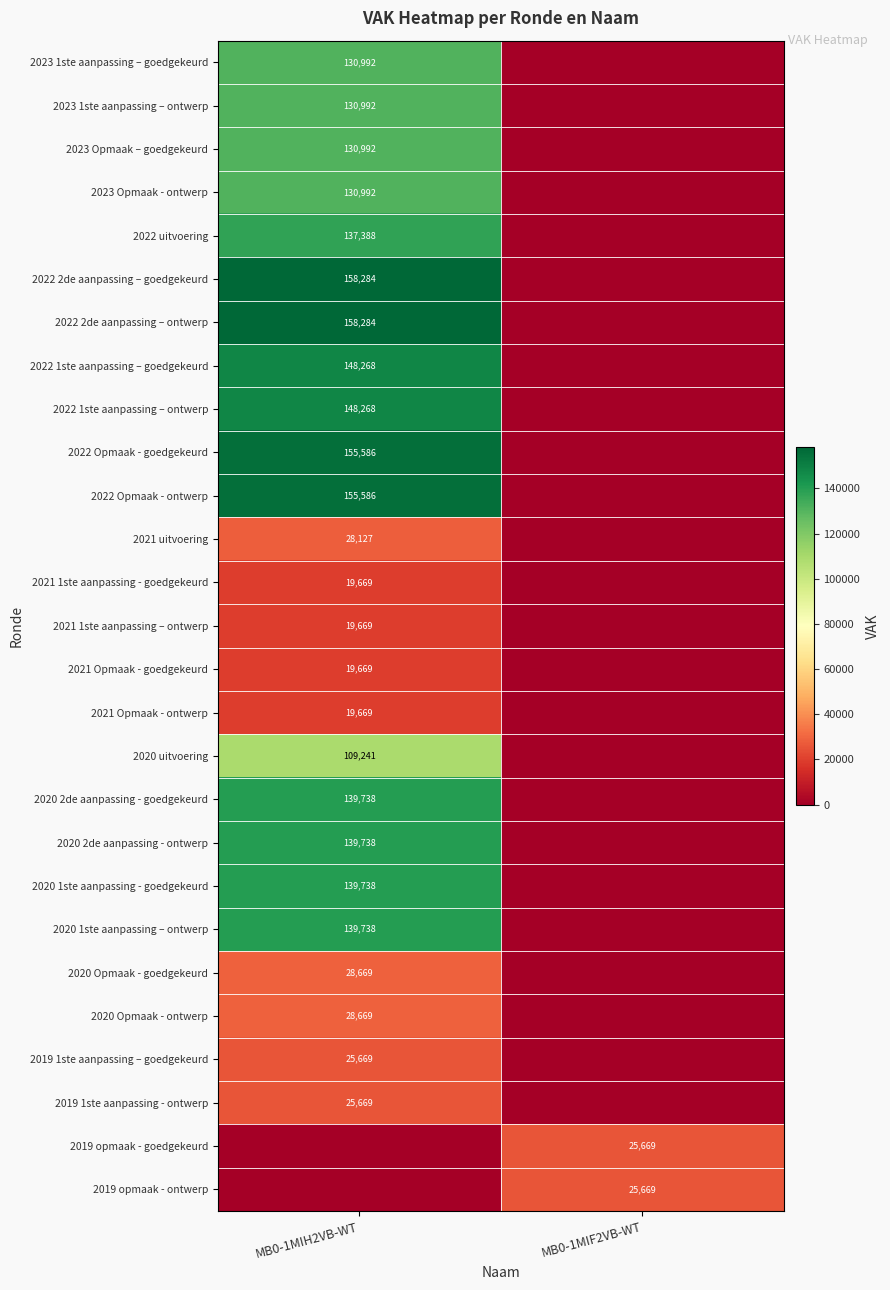

Between MB0-1MIH2VB-WT and MB0-1MIF2VB-WT, which is larger?

MB0-1MIH2VB-WT